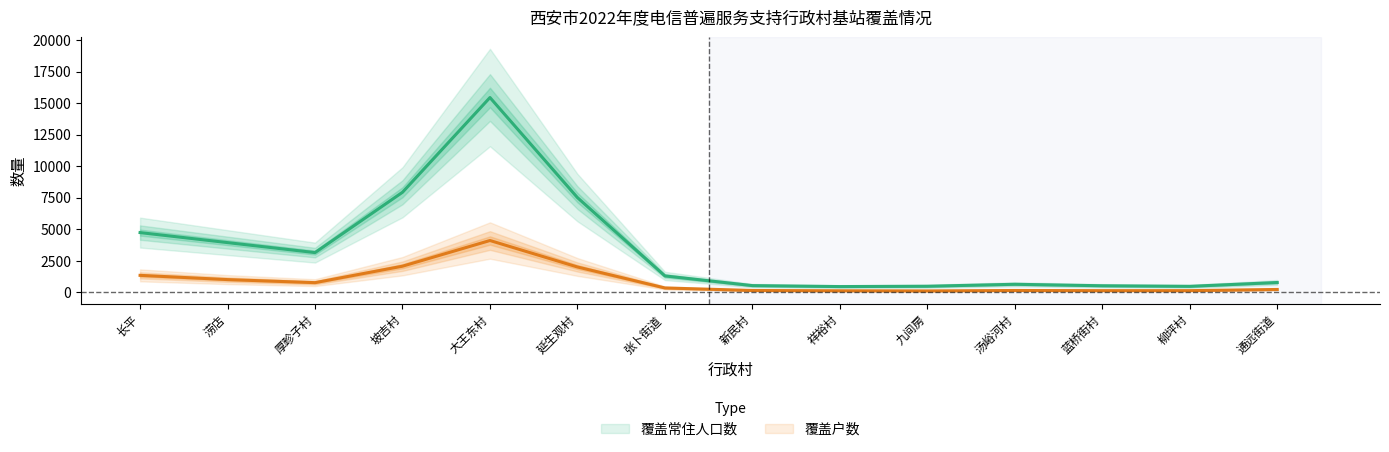

True or false: 覆盖常住人口数 and 覆盖户数 intersect in this chart.

False